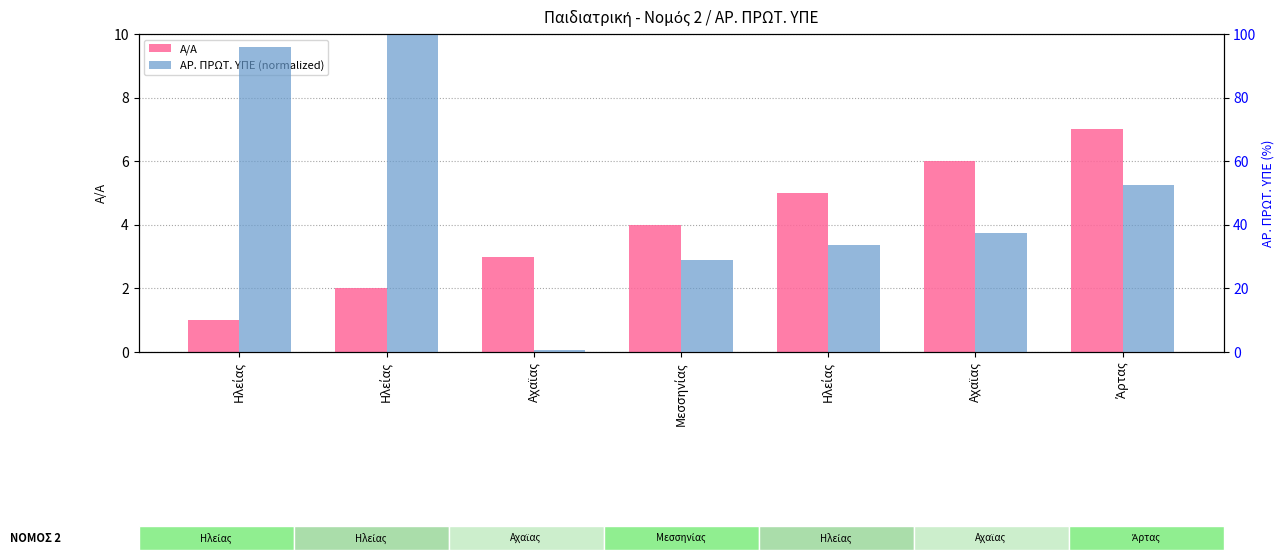

Rank the series at Ηλείας from lowest to highest value.

Α/Α, ΑΡ. ΠΡΩΤ. ΥΠΕ (normalized)